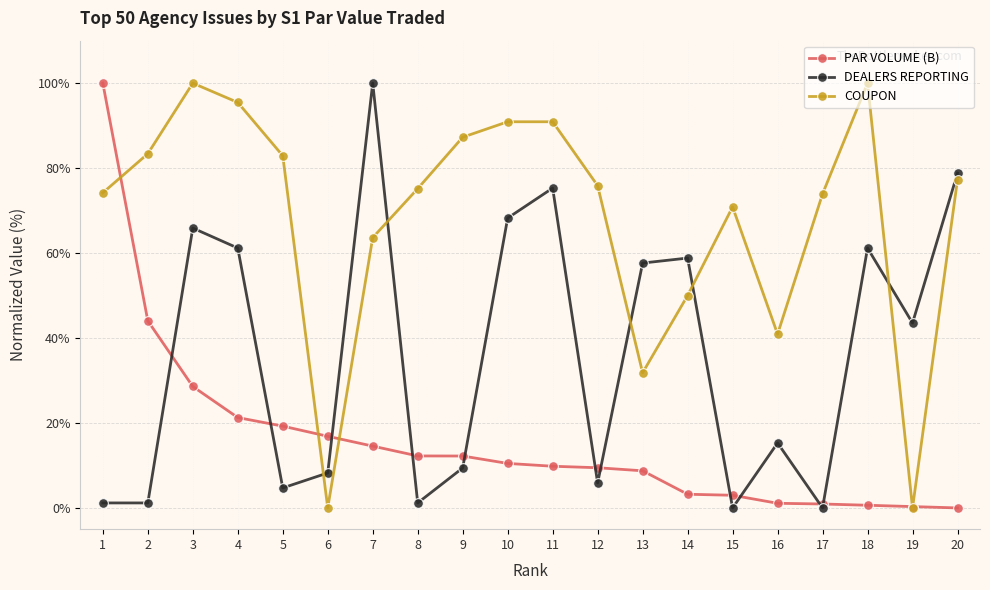

What is the spread (max minus min) of values at 7?

85.4